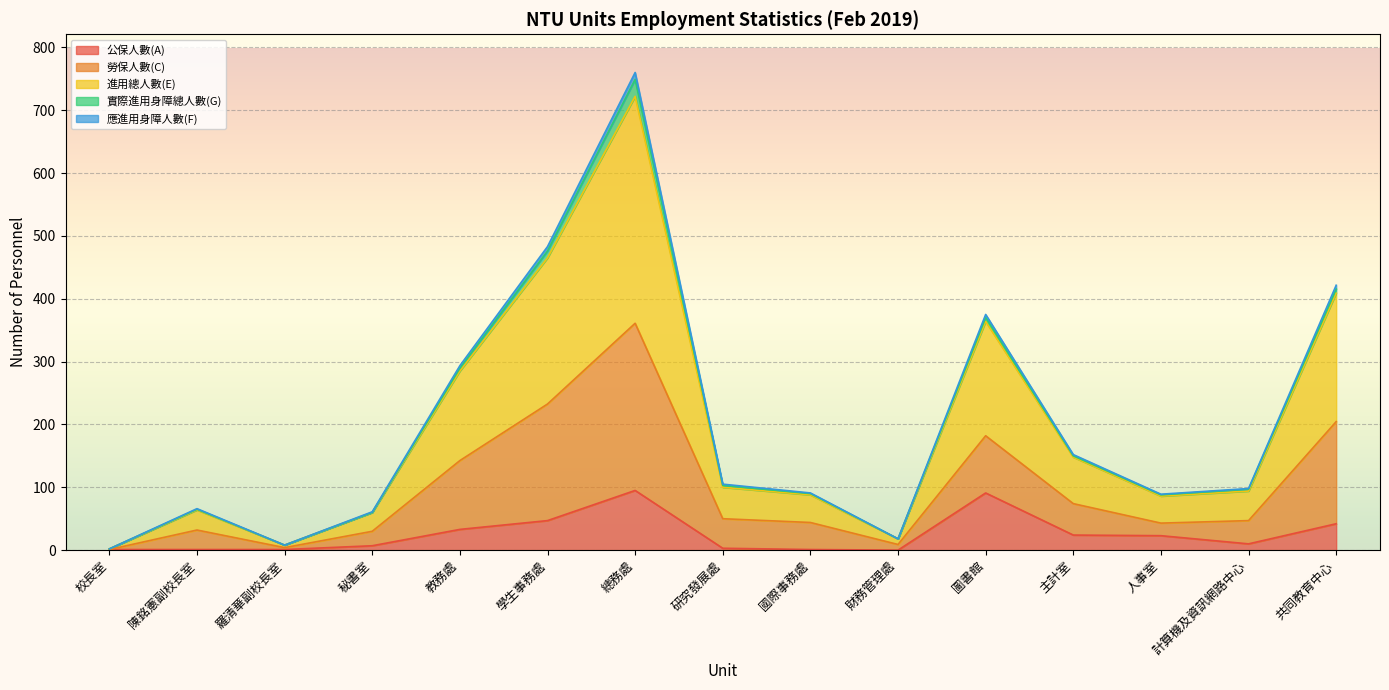

Which series changed the most between 研究發展處 and 人事室?

公保人數(A)